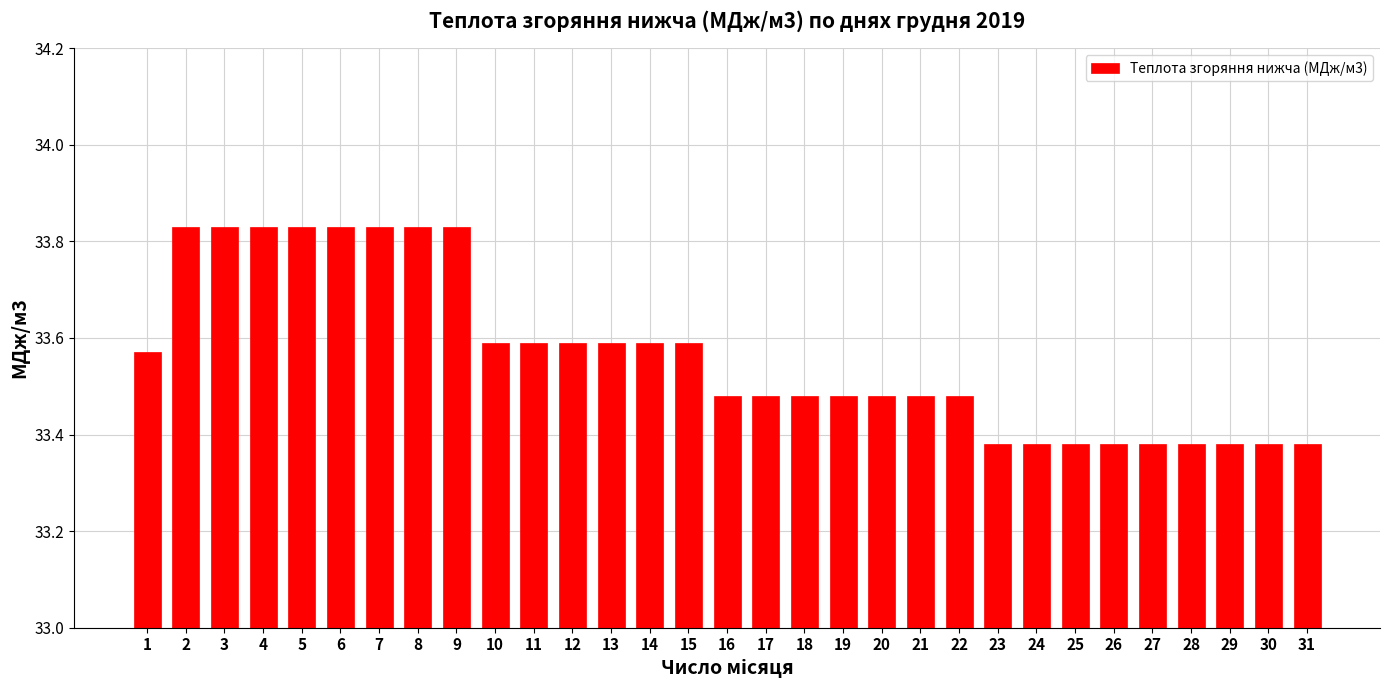

What is the sum of the values at 4 and 5?

67.7